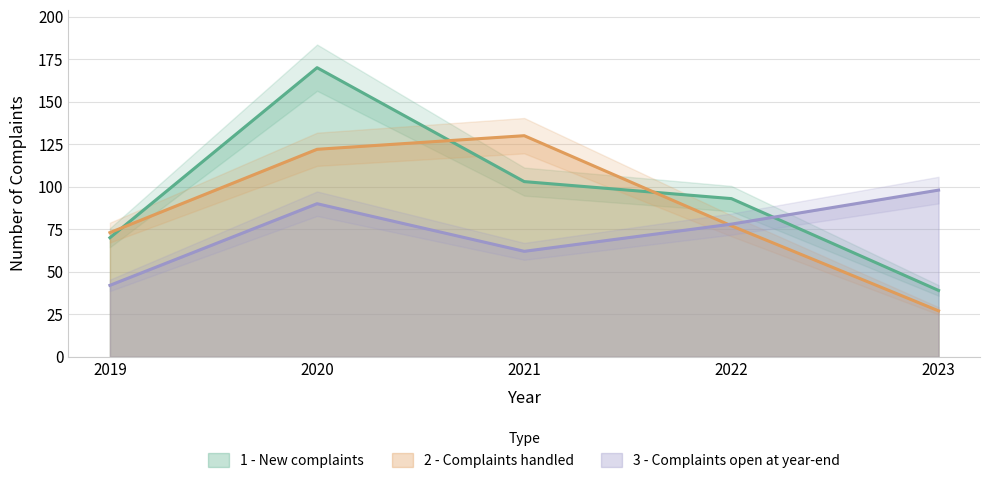

At which label does 2 - Complaints handled first exceed 77?

2020